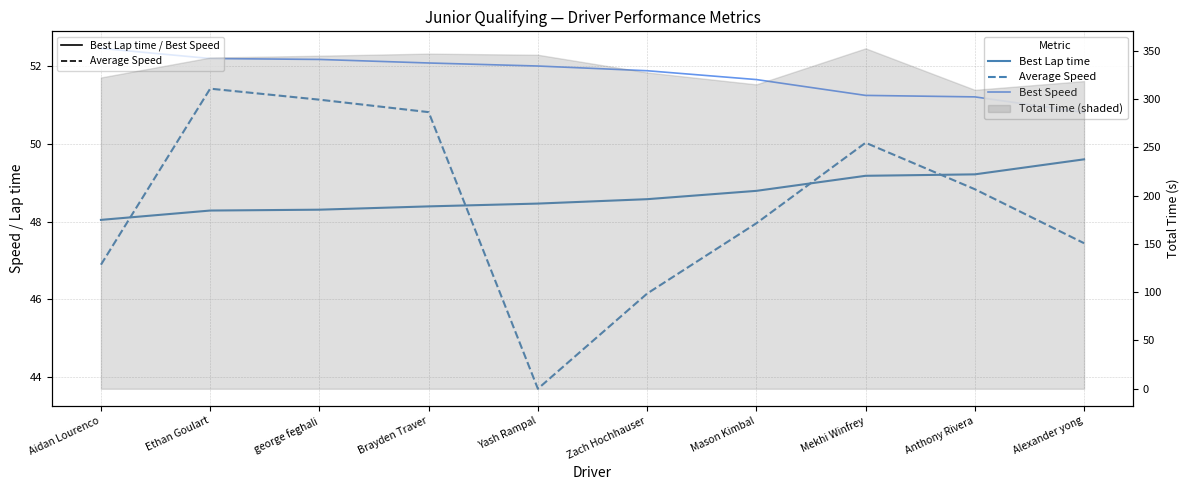

Is it true that Average Speed equals 51.1 at george feghali?

True